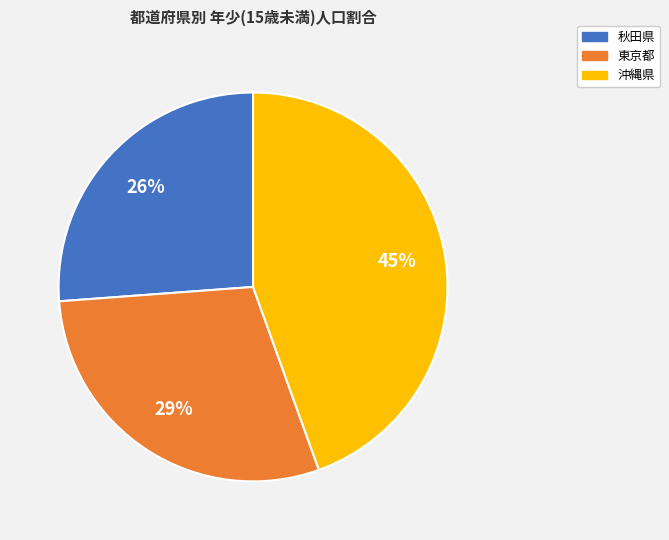

Is there a majority slice in this chart?

No